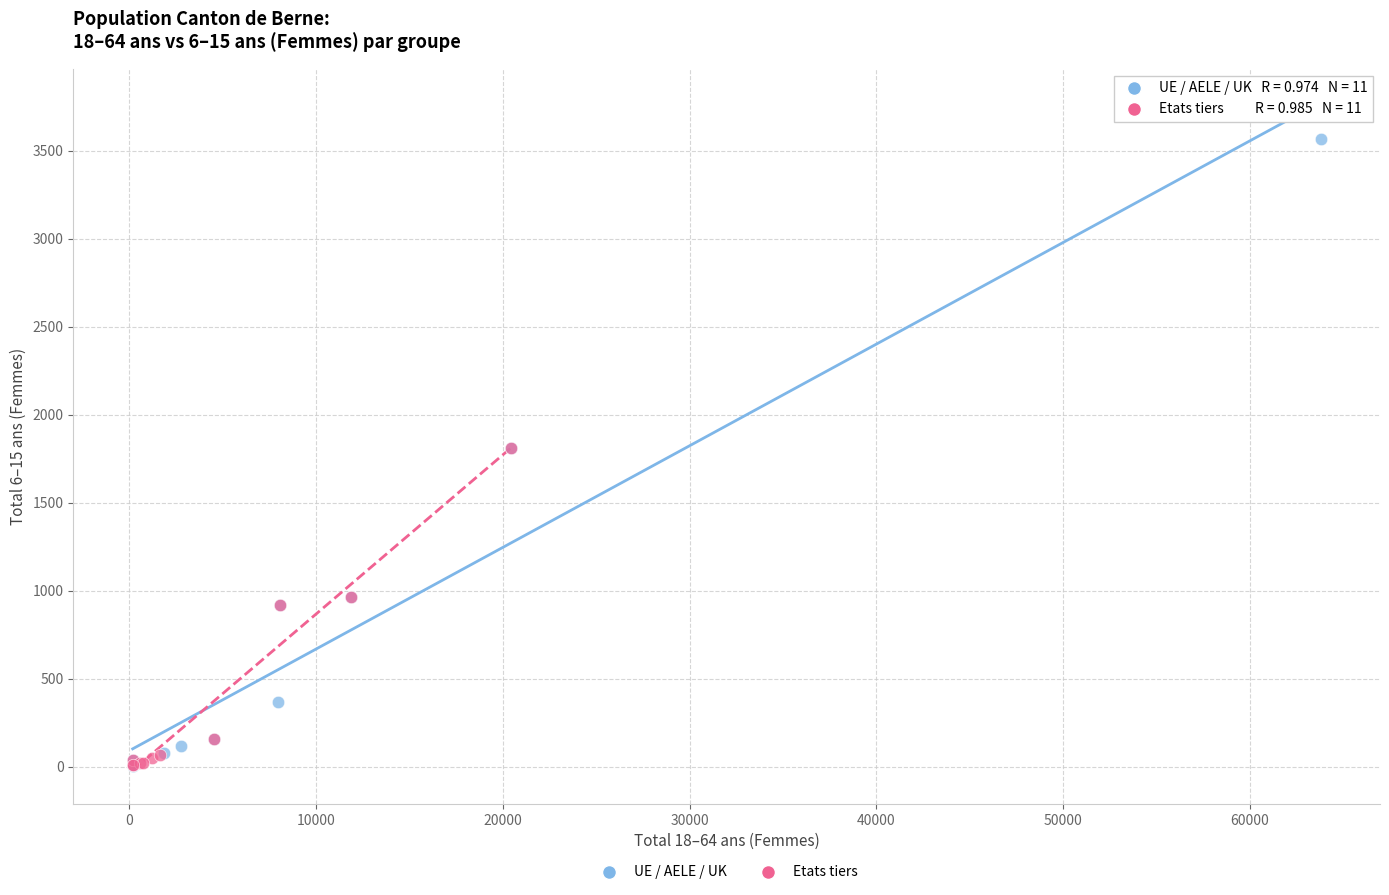

Which series has the largest Y range (max minus min)?

UE / AELE / UK